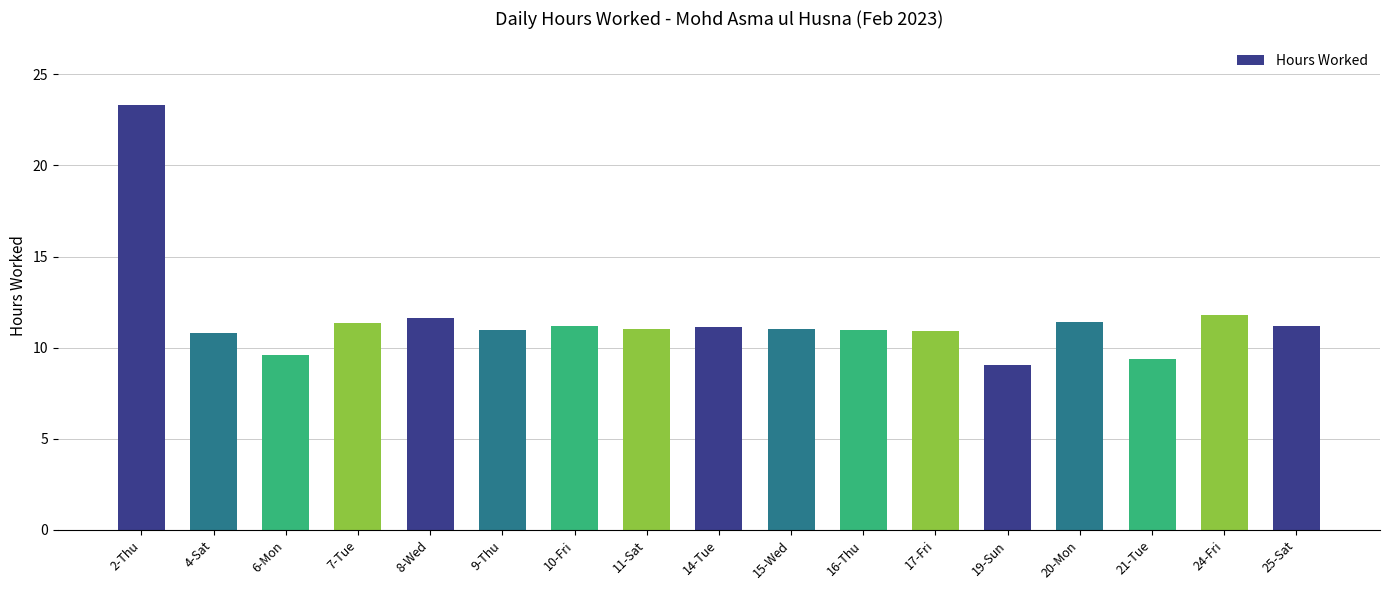

What is the sum of all values?

196.8